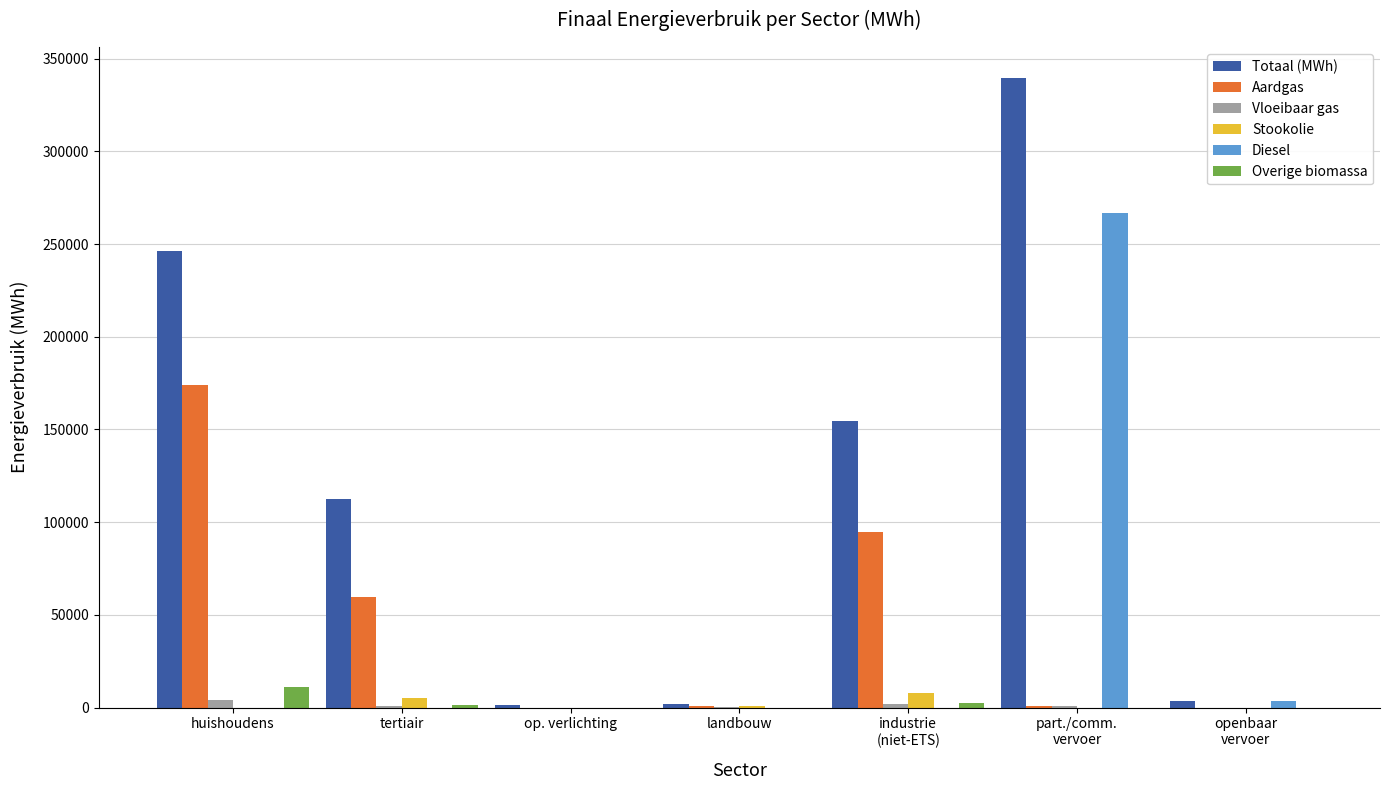

What is the maximum value shown in the chart?

339349.5